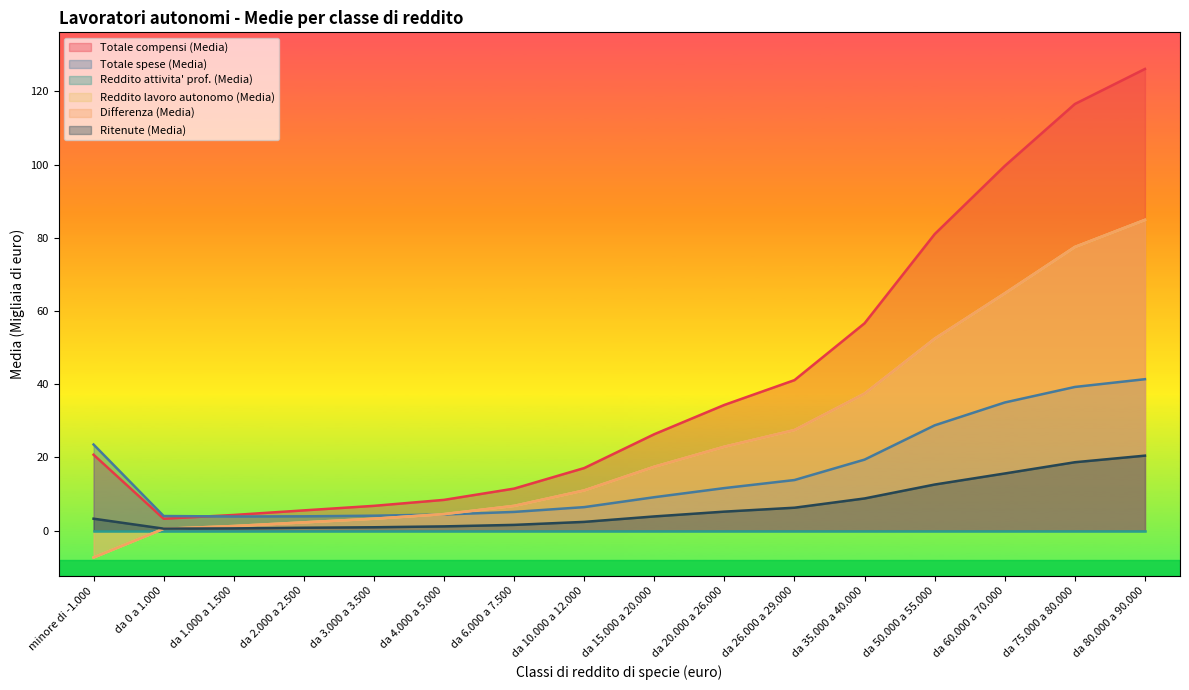

How many values in the Ritenute (Media) series exceed 3?

9